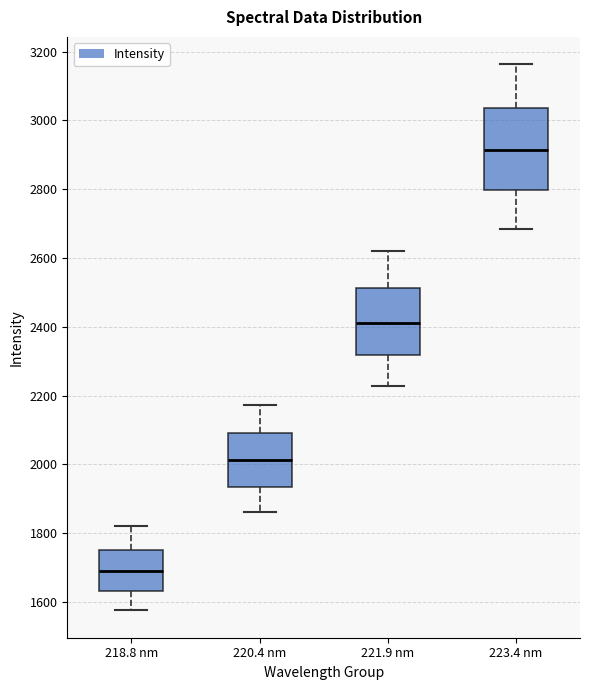

Reading left to right, transcribe this box plot: for each box, give where its median line is, the range the box spans, and where its two whiskers end, as read against the y-axis. The values are not printed on the chart, so give them approximately, as read against the axis.

218.8 nm: median 1700, box 1640 to 1760, whiskers 1580 to 1820
220.4 nm: median 2020, box 1940 to 2100, whiskers 1860 to 2180
221.9 nm: median 2420, box 2320 to 2520, whiskers 2220 to 2620
223.4 nm: median 2920, box 2800 to 3040, whiskers 2680 to 3160